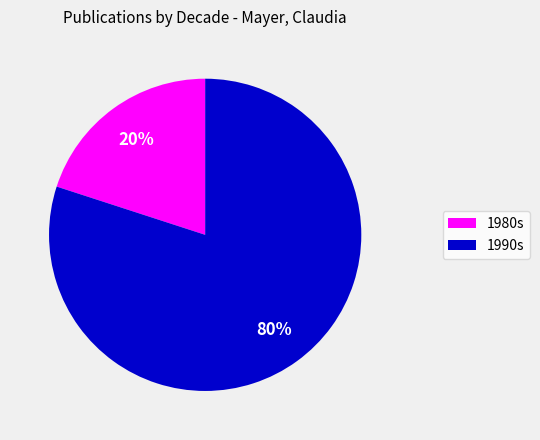

To the nearest percent, what is the average slice percentage?

50%